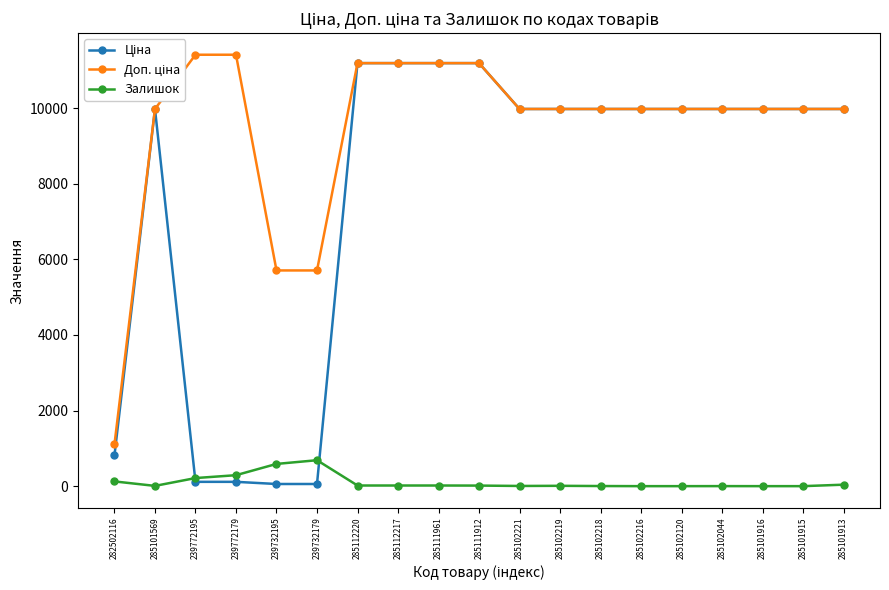

Is it true that Залишок equals 234.4 at 239732179?

False